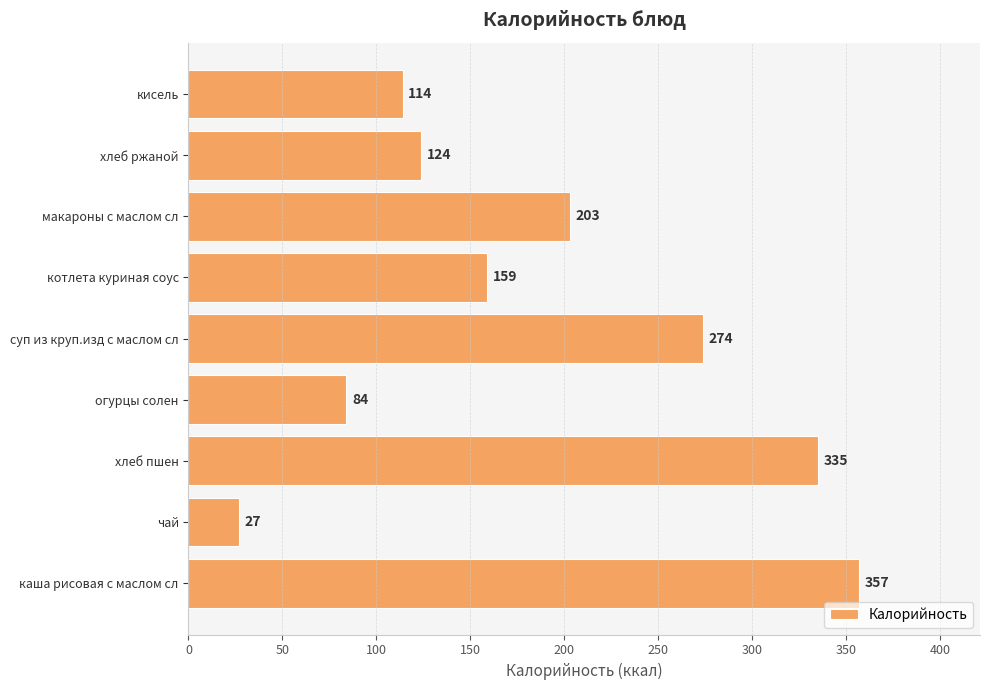

At which category does the chart reach its minimum across all series?

чай